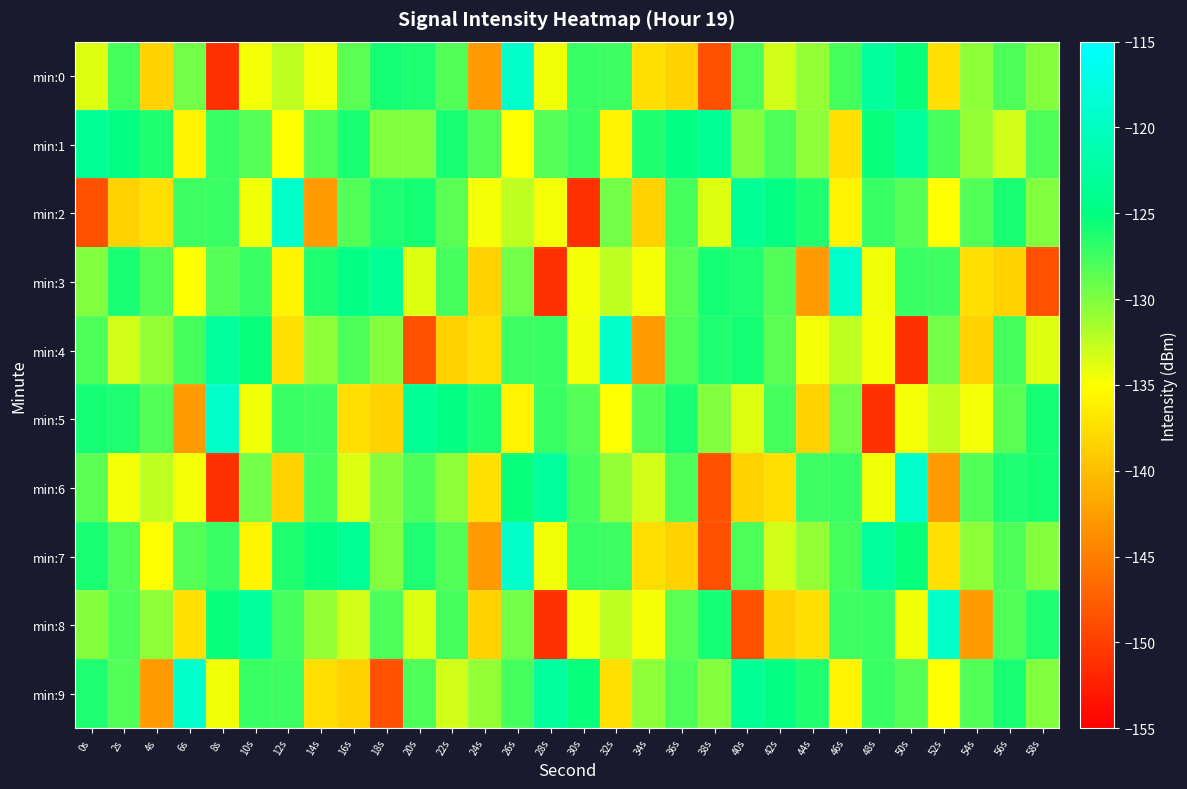

List the series in order of their peak value, lowest first.

min:1, min:0, min:2, min:3, min:4, min:5, min:6, min:7, min:8, min:9